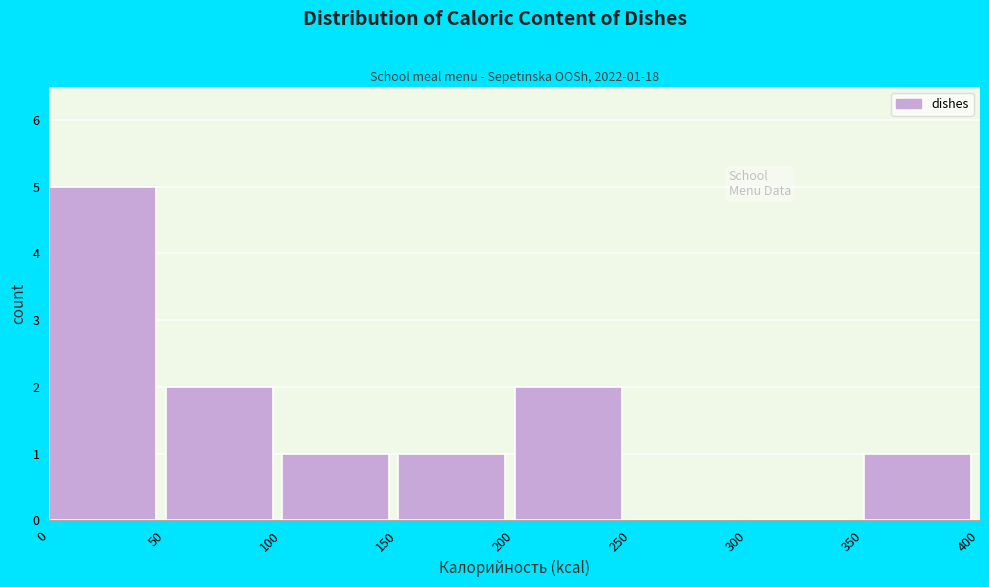

Over which range of the x-axis is the bar tallest?

0 to 50